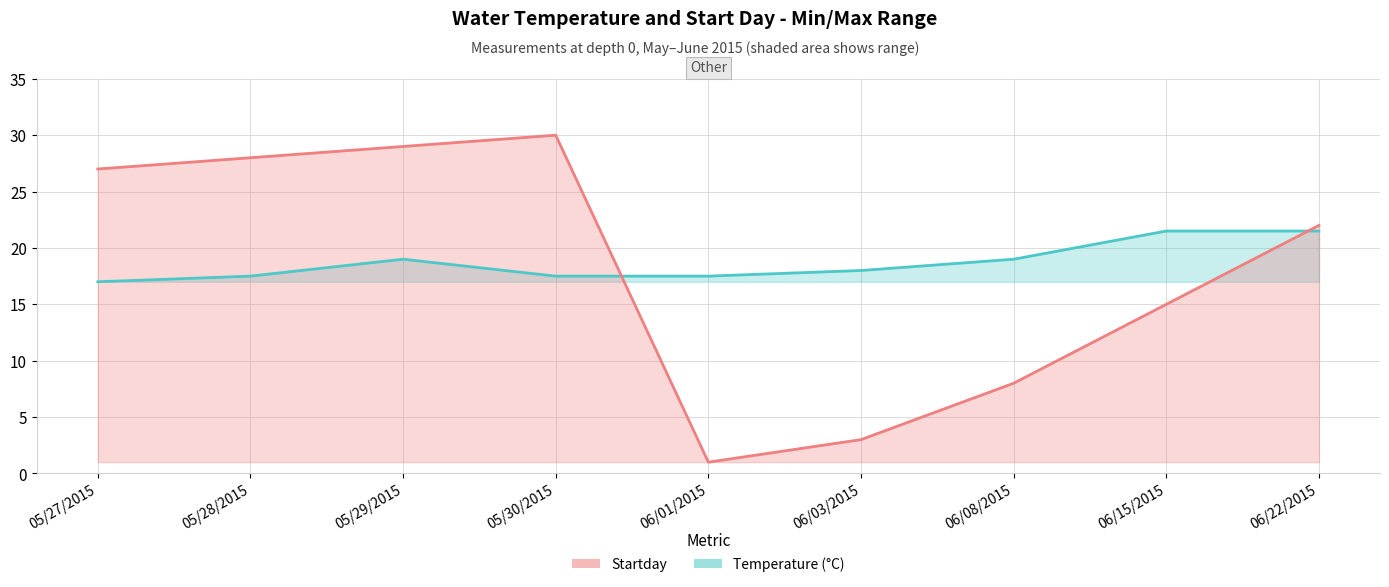

Rank the series by their average value, from lowest to highest.

Startday, Temperature